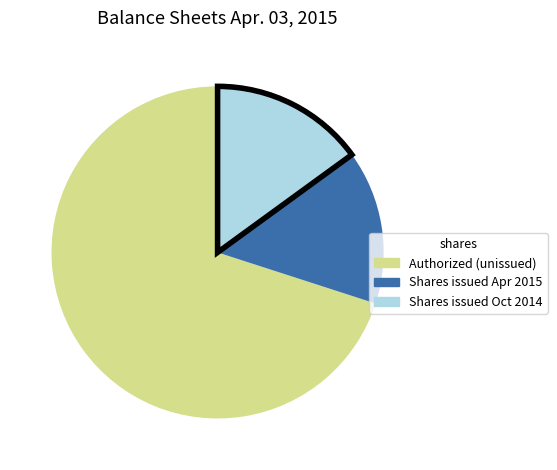

Is there a majority slice in this chart?

Yes